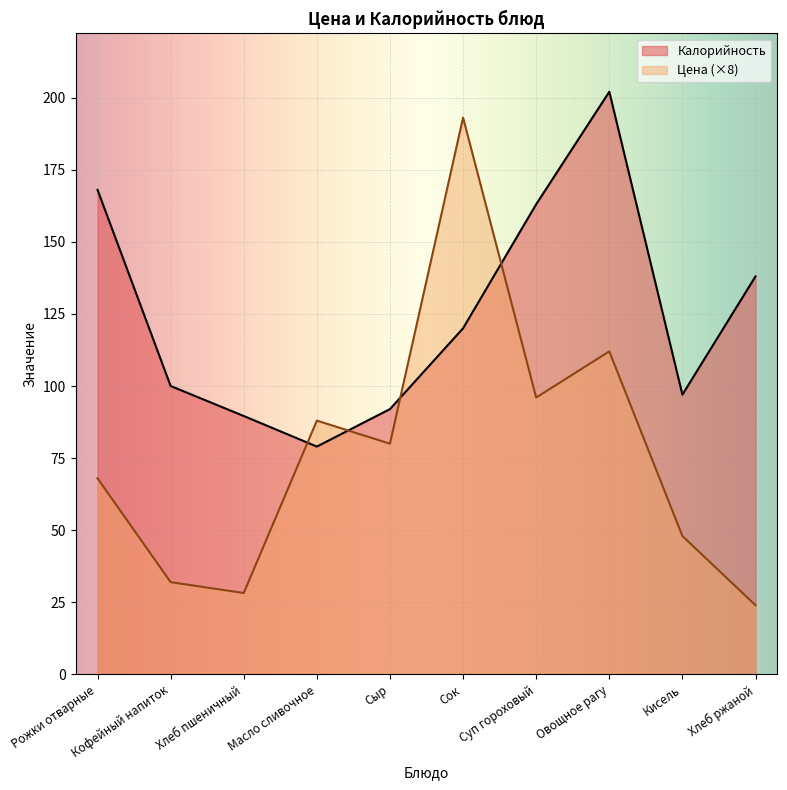

What is the sum of all Калорийность values?

1248.6